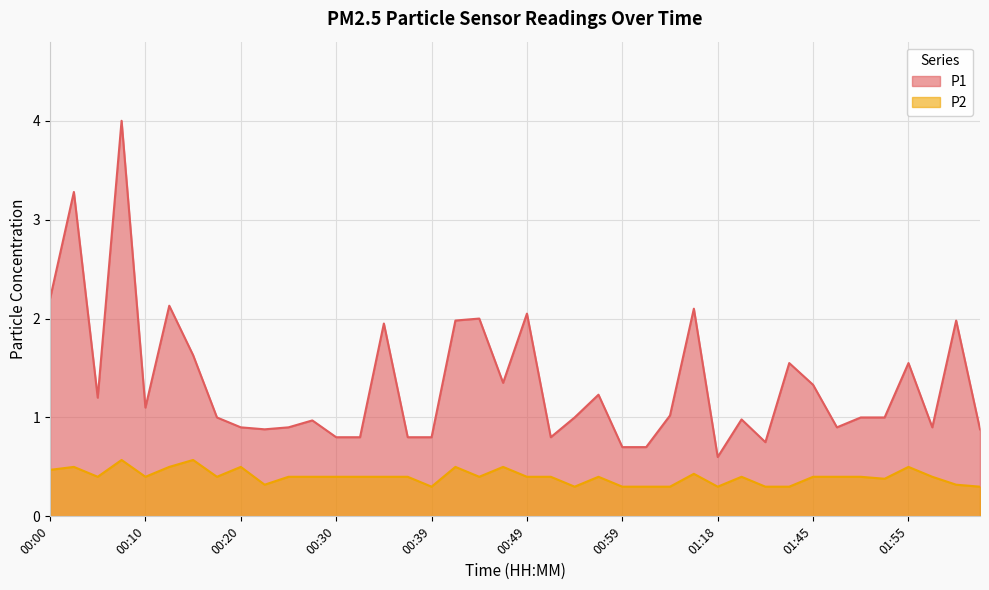

What is the highest value of the P2 series?

0.6